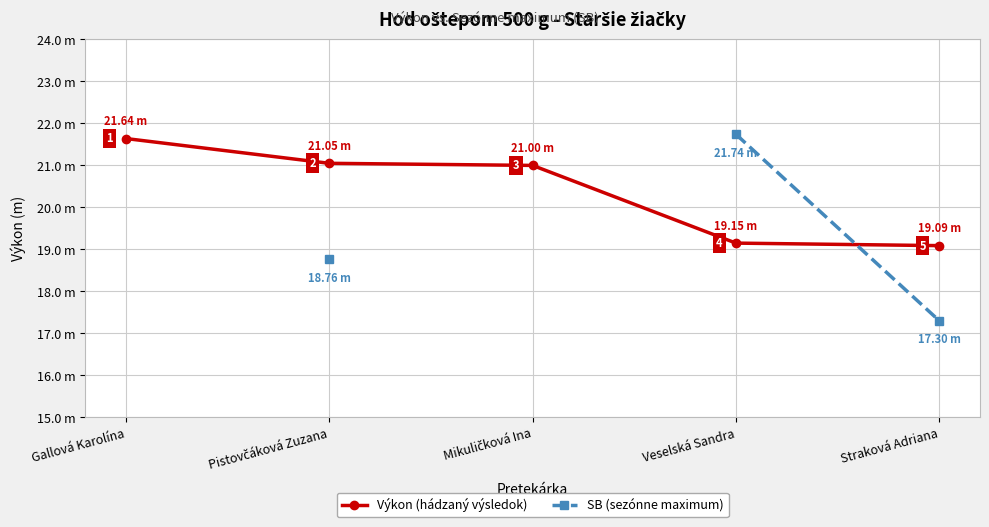

Which series has the largest total across all categories?

Výkon (hádzaný výsledok)